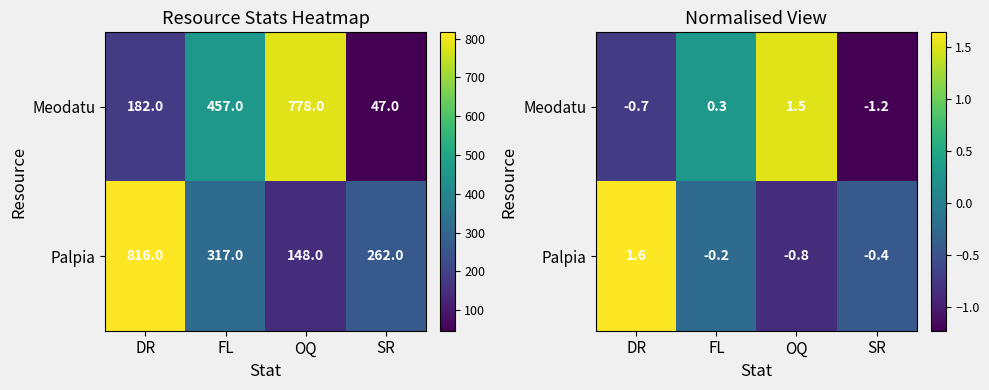

What is the minimum value shown in the chart?

-1.2